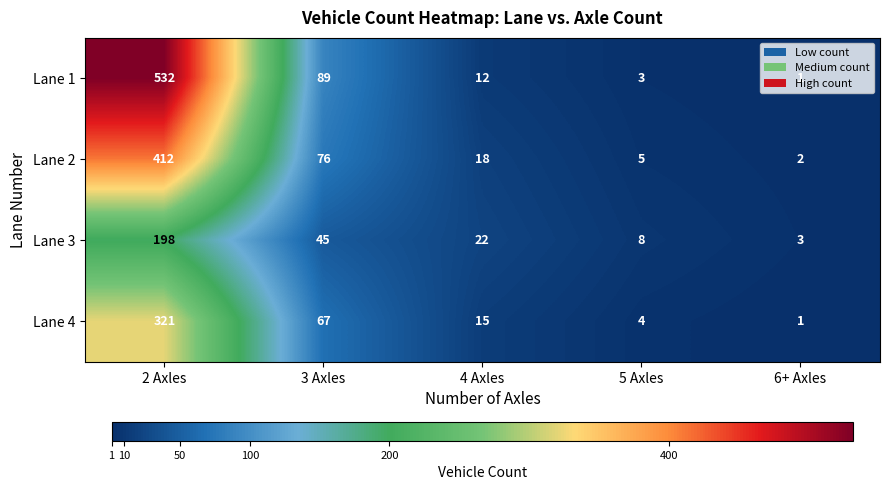

How many categories are shown in the chart?

5